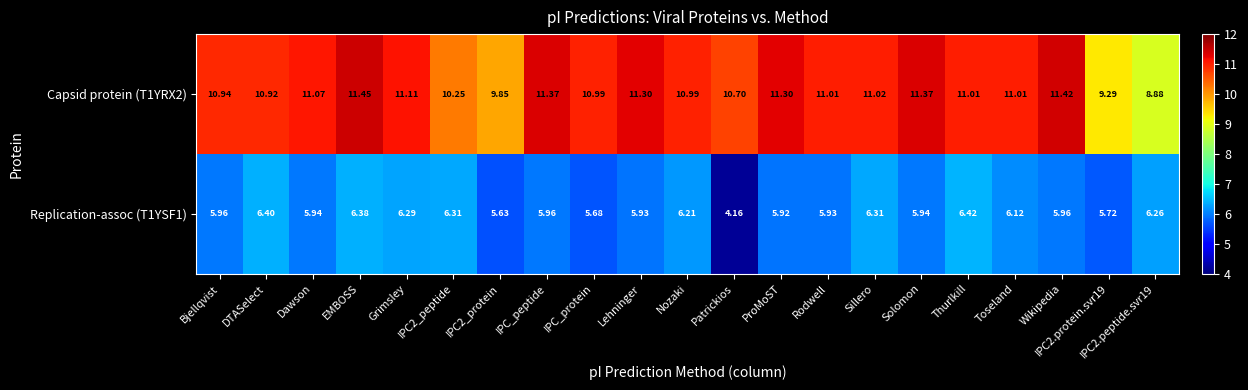

At which category does the chart reach its peak across all series?

EMBOSS